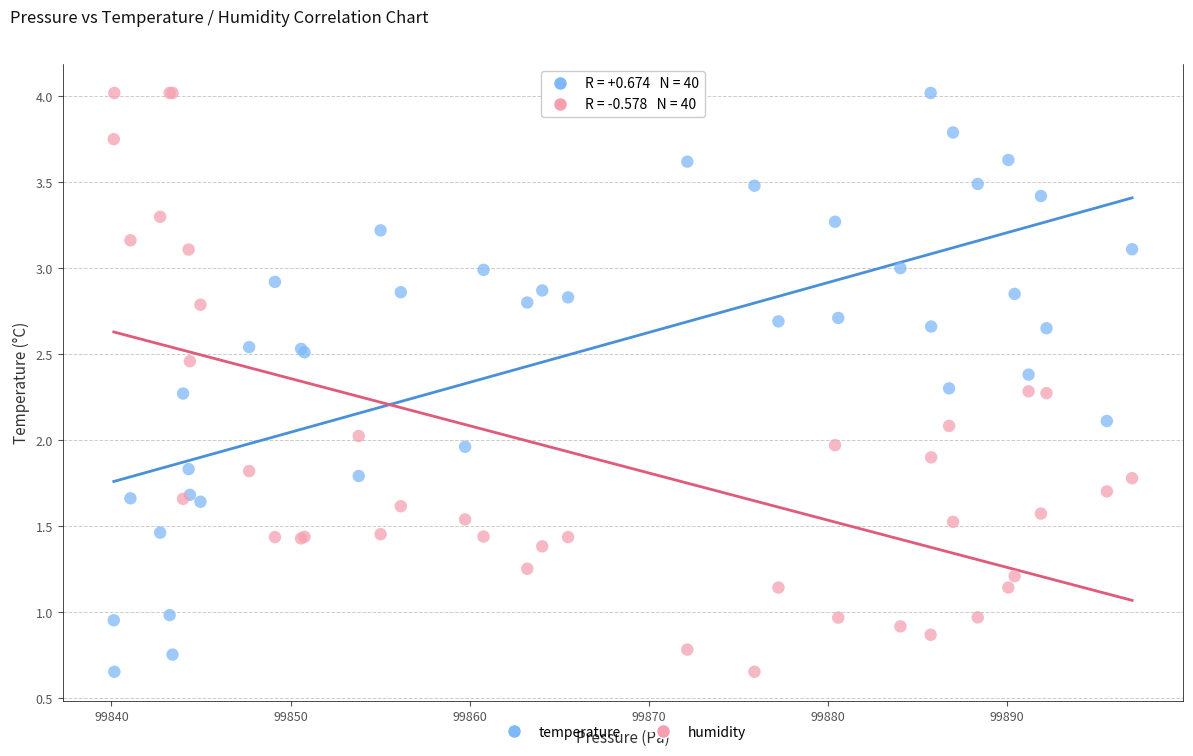

What is the X range (max minus min) for the scatter plot?

56.9